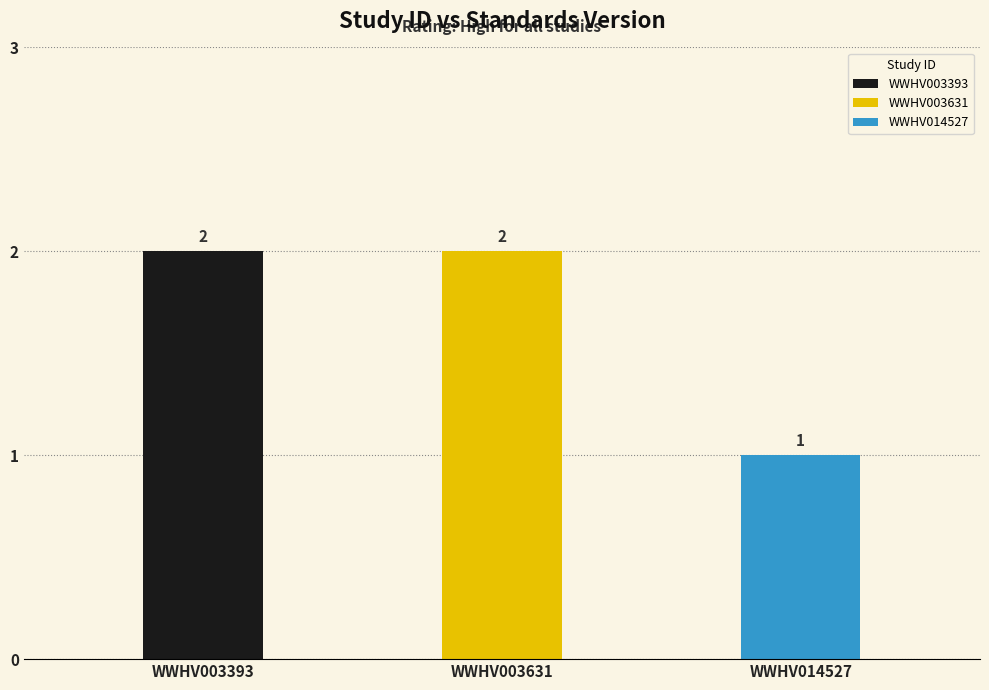

Reading left to right, extract all data points from this chart.

WWHV003393=2	WWHV003631=2	WWHV014527=1